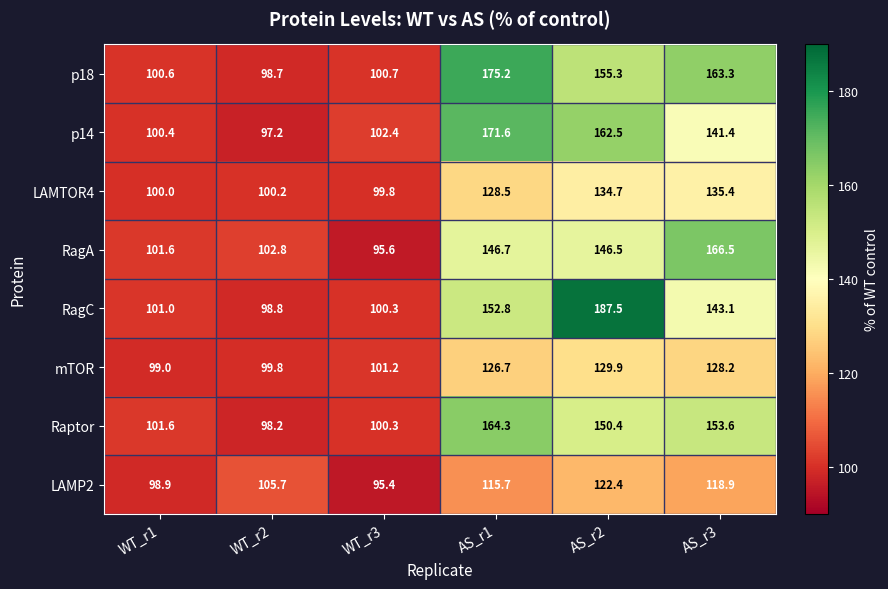

Rank the series by their maximum value, from highest to lowest.

RagC, p18, p14, RagA, Raptor, LAMTOR4, mTOR, LAMP2